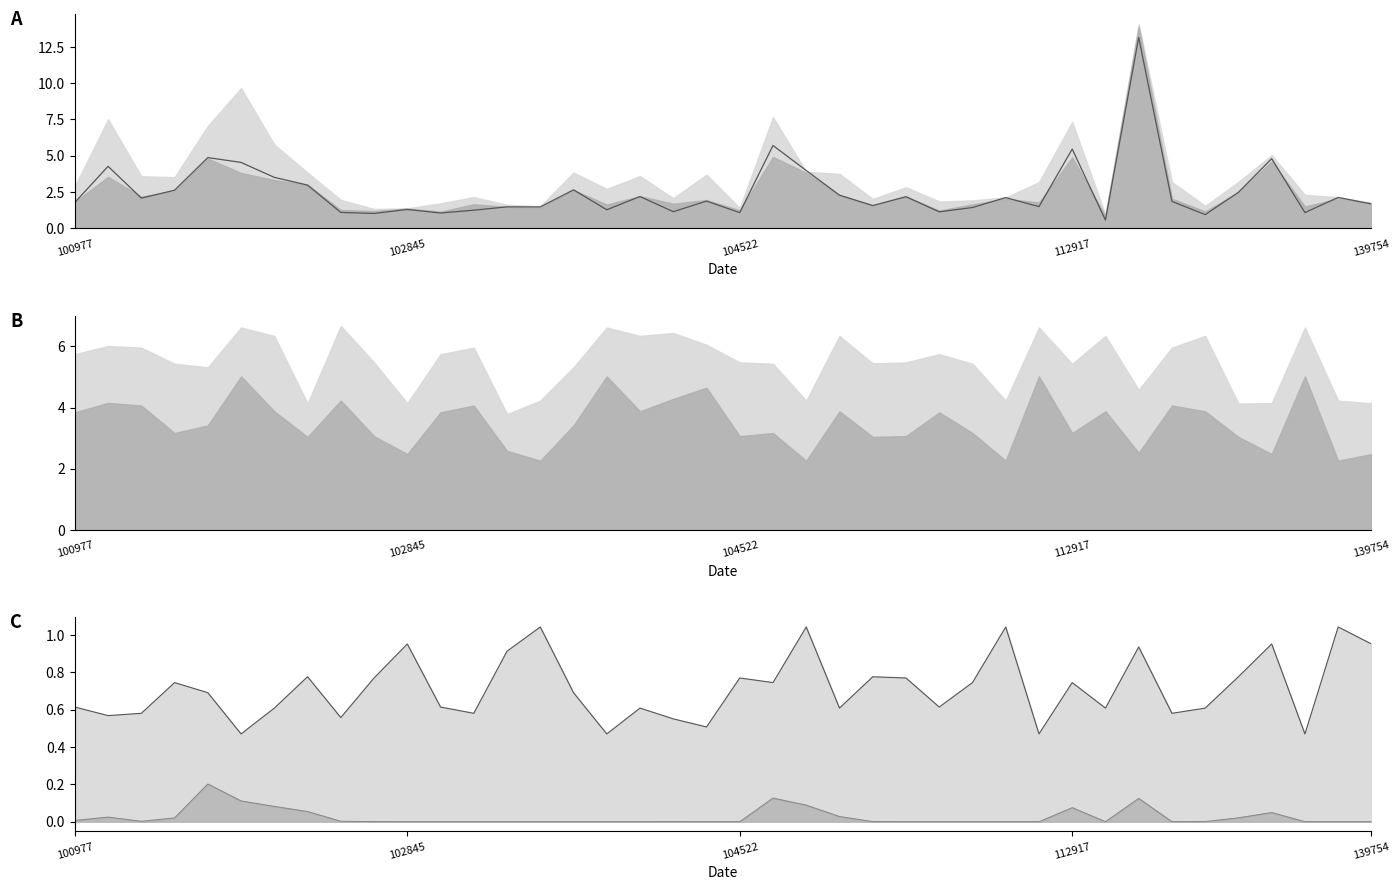

Which has a higher value, 15 or 17?

15